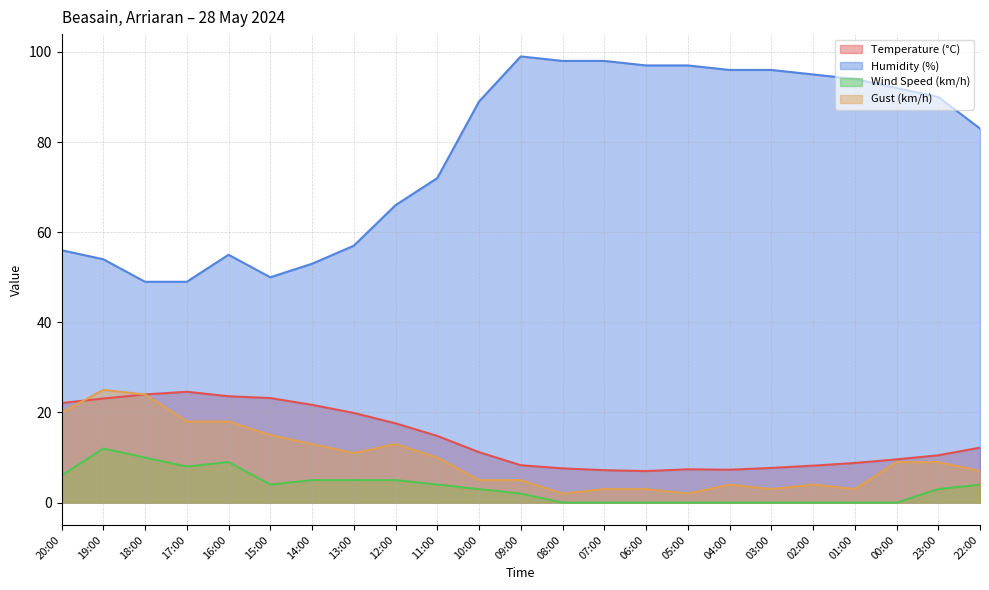

Which has a higher value, 02:00 or 12:00?

12:00